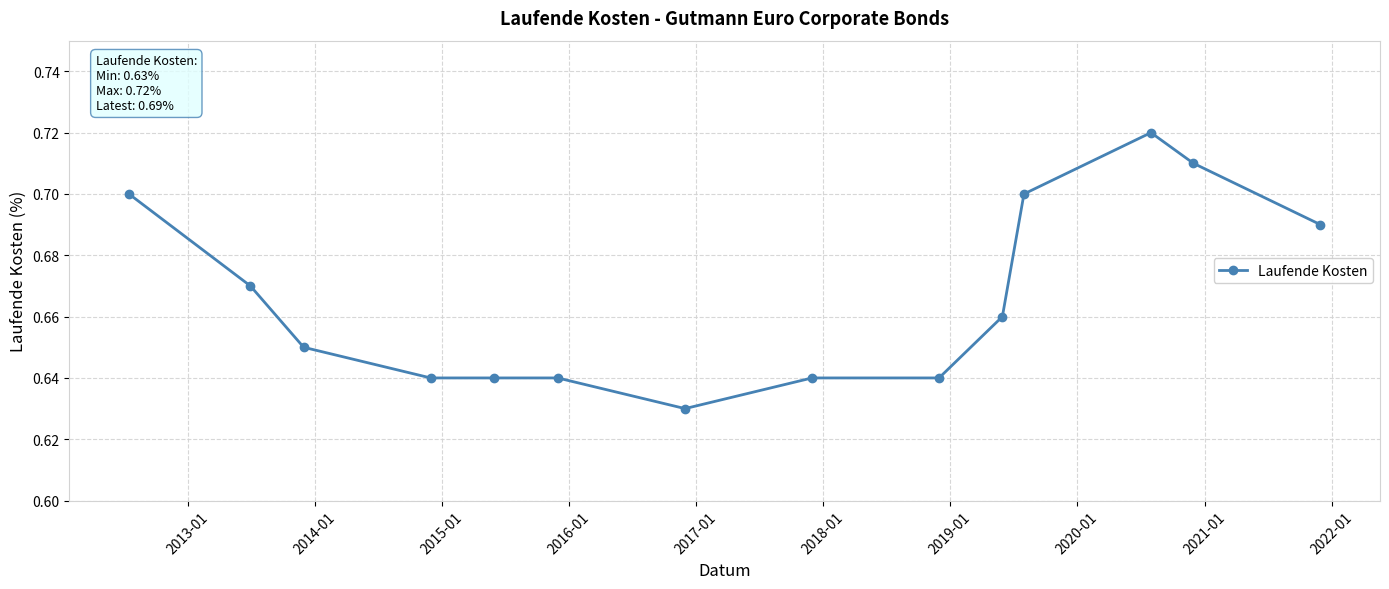

True or false: the data has more than 0 interior local peaks.

True